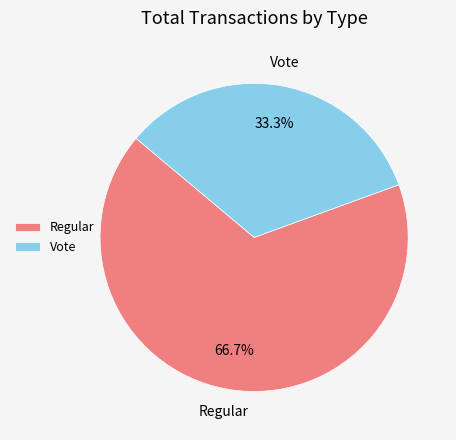

Is the sum of Regular and Vote greater than half?

Yes